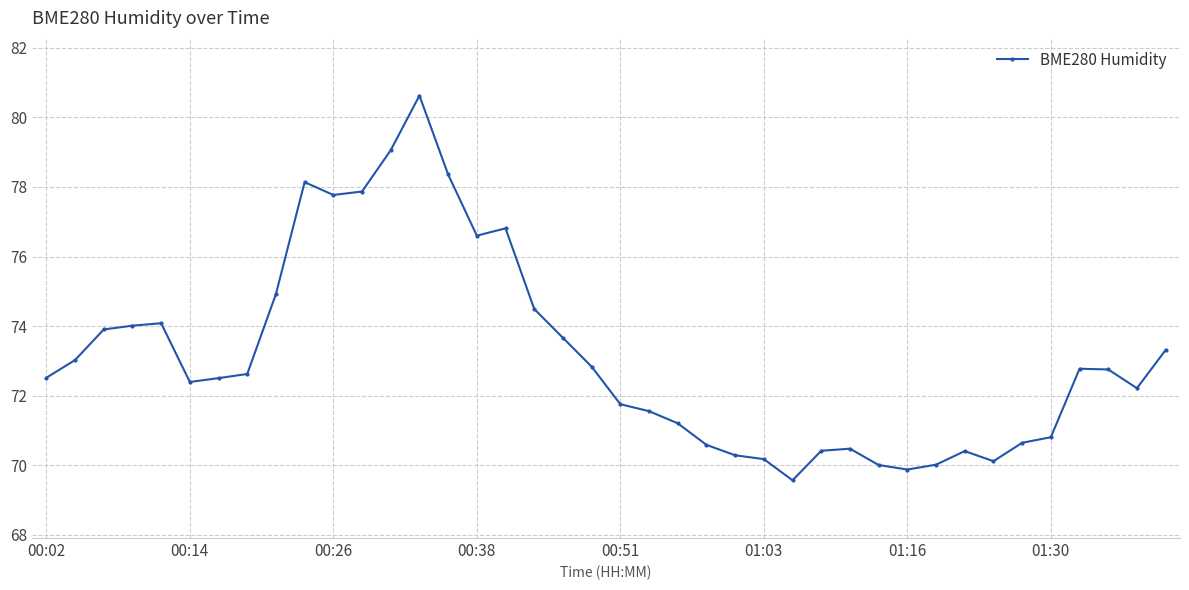

What is the value of the 12th point from the left?

77.9